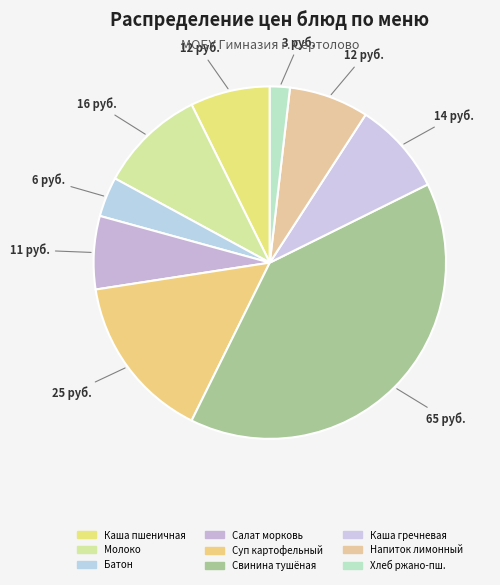

How many slices are in this pie chart?

9